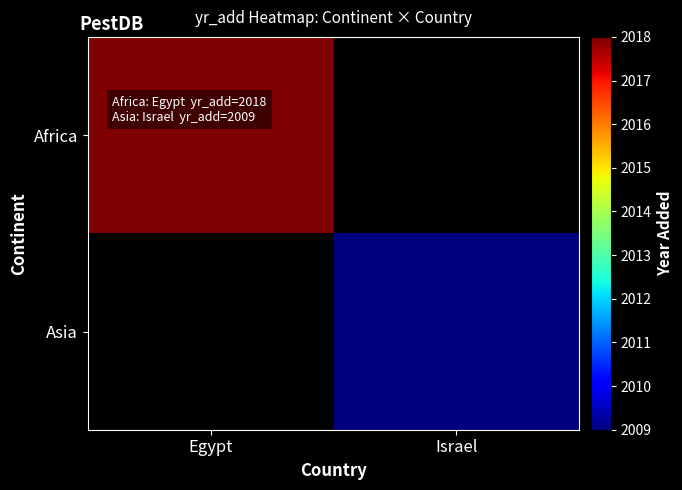

Is it true that Africa equals 2018.0 at Egypt?

True